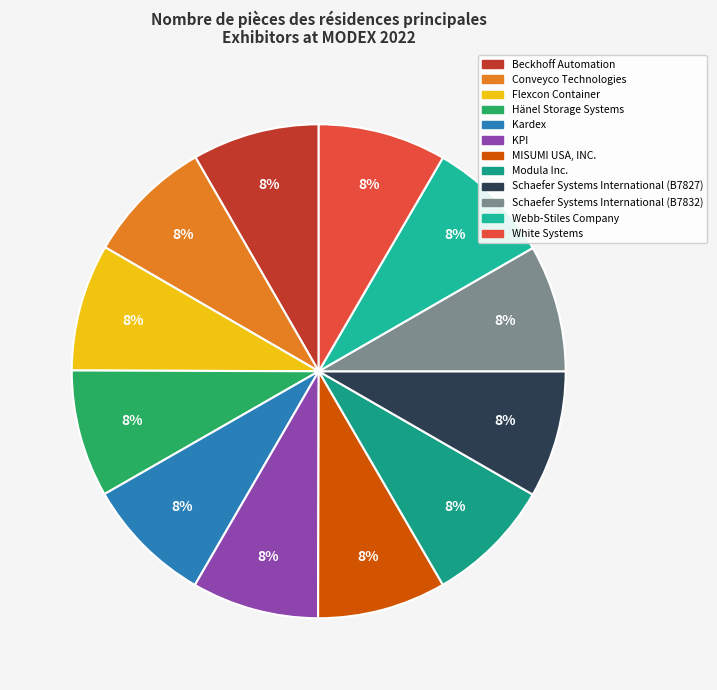

What is the total percentage of Beckhoff Automation and Hänel Storage Systems?

16.7%